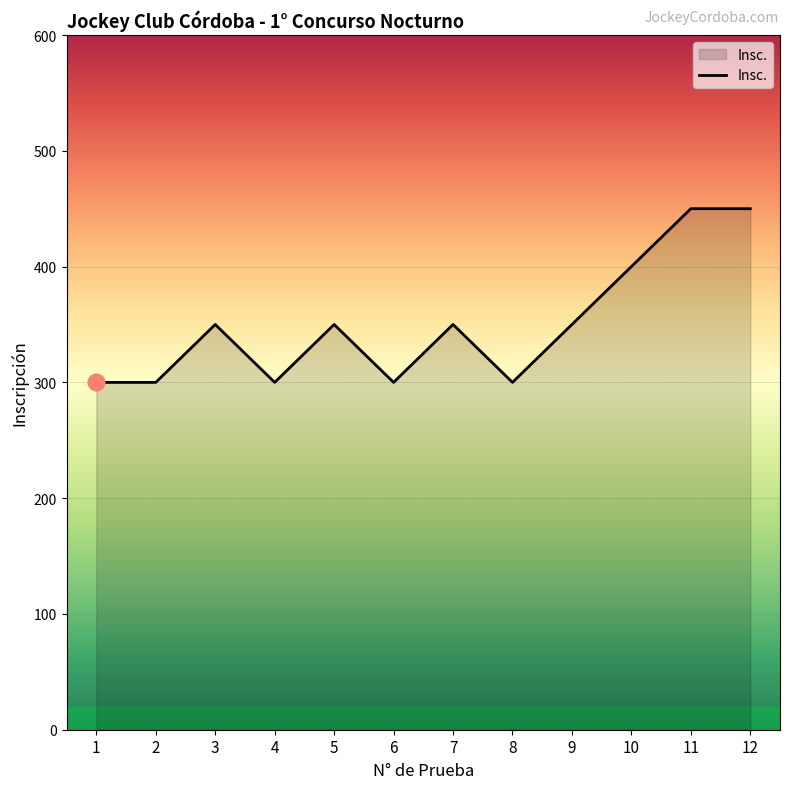

Reading right to left, transcribe all the data shown in this chart.

12=450	11=450	10=400	9=350	8=300	7=350	6=300	5=350	4=300	3=350	2=300	1=300